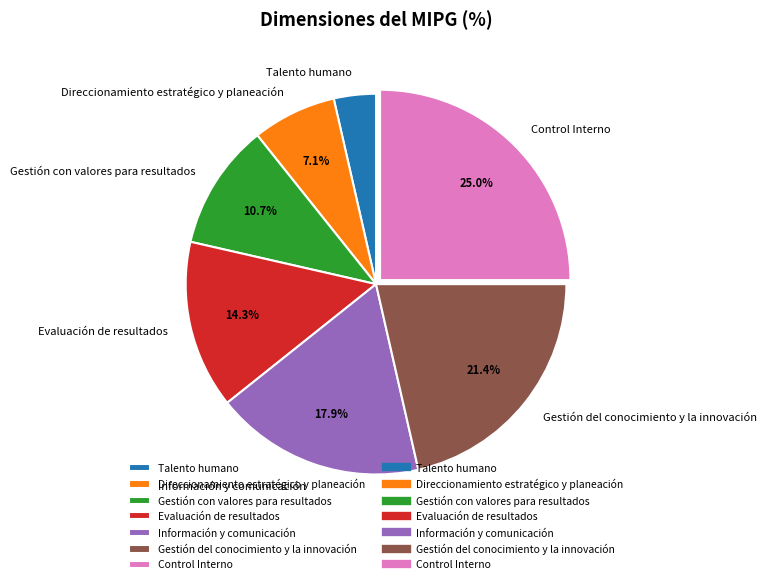

Which slice is the largest?

Control Interno